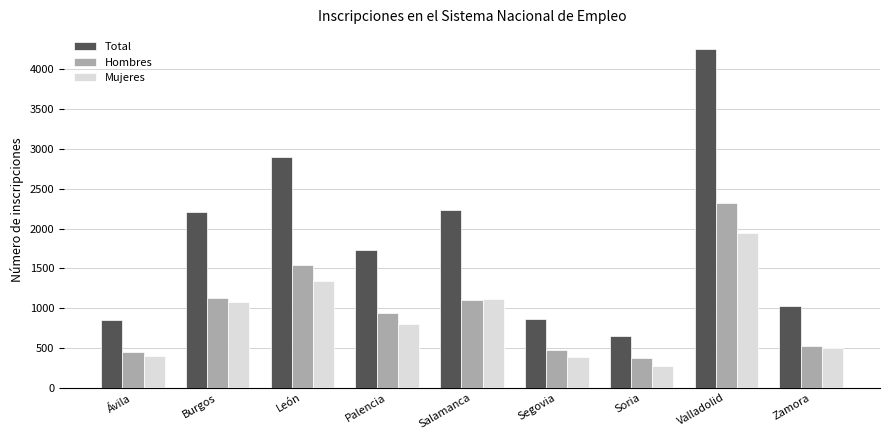

Are the bars grouped side by side (vs. stacked)?

Yes